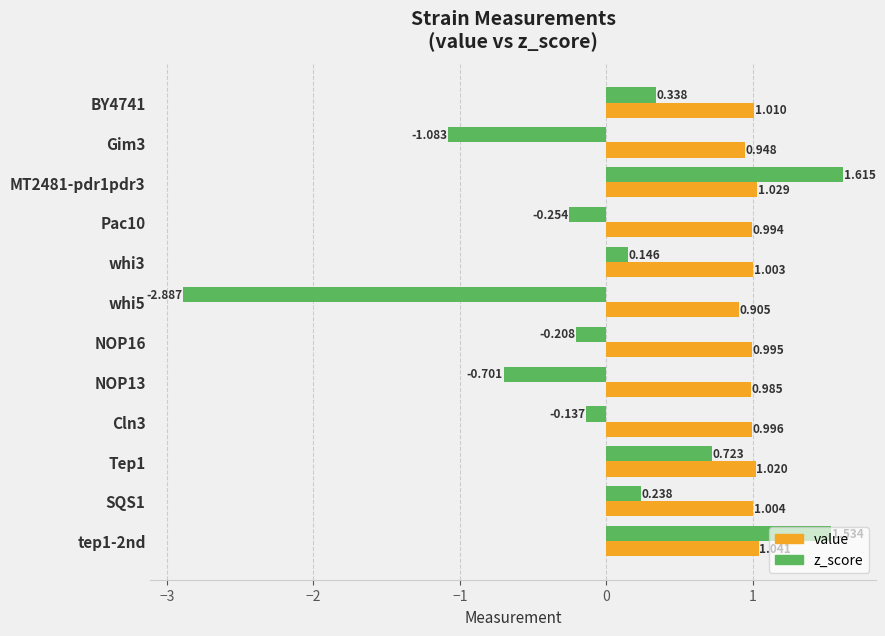

Between BY4741 and Tep1, which series saw the biggest shift?

z_score